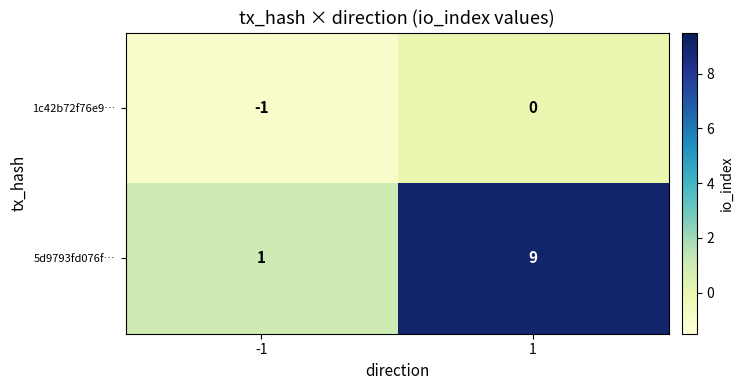

Which series has the largest range (max minus min)?

5d9793fd076f…